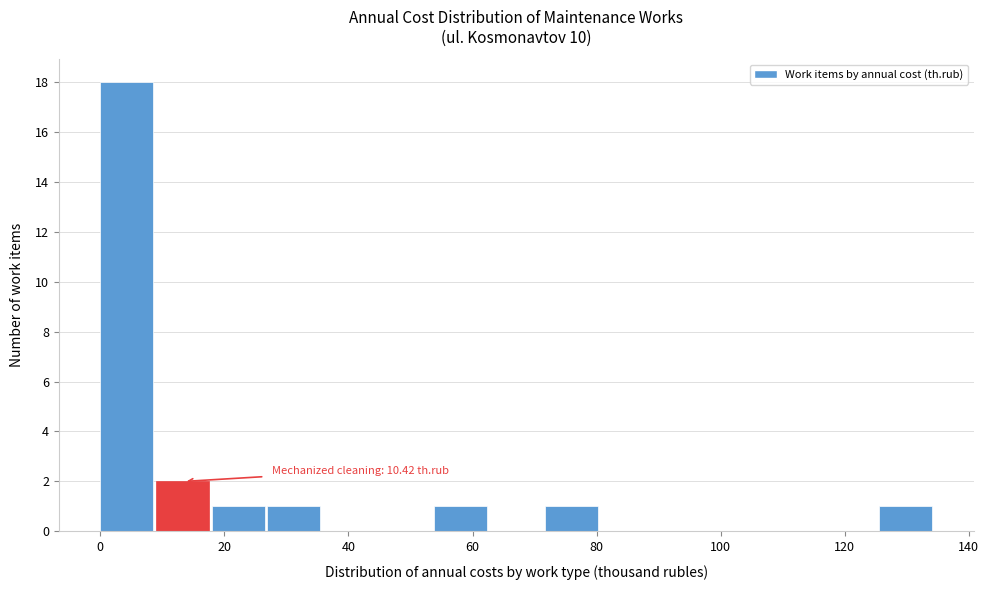

Which range on the x-axis has the tallest bar?

0 to 8